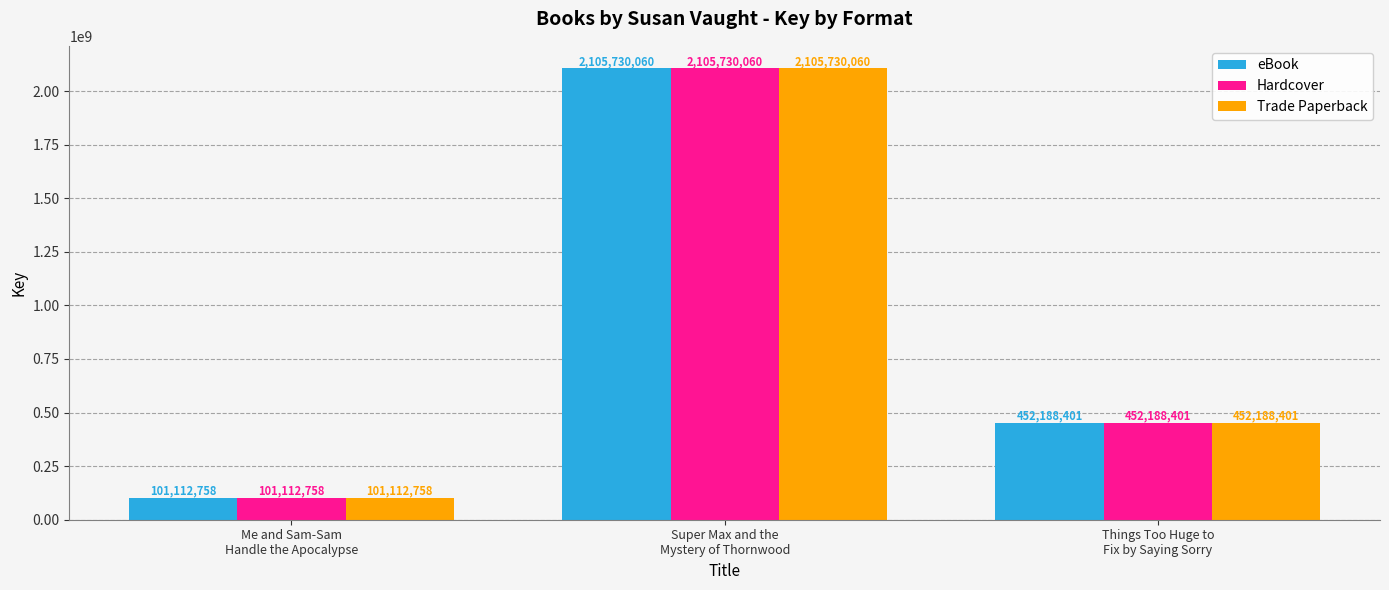

Does the chart contain stacked bars?

No